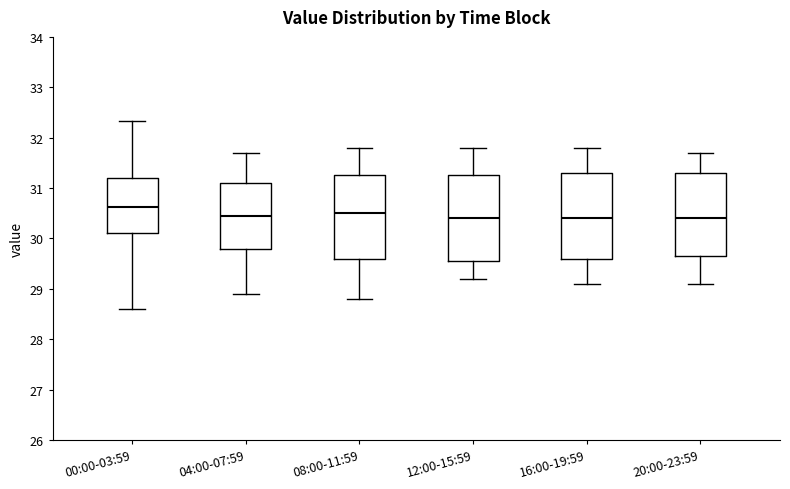

Reading left to right, transcribe this box plot: for each box, give where its median line is, the range the box spans, and where its two whiskers end, as read against the y-axis. The values are not printed on the chart, so give them approximately, as read against the axis.

00:00-03:59: median 30.6, box 30.1 to 31.2, whiskers 28.6 to 32.3
04:00-07:59: median 30.5, box 29.8 to 31.1, whiskers 28.9 to 31.7
08:00-11:59: median 30.5, box 29.6 to 31.3, whiskers 28.8 to 31.8
12:00-15:59: median 30.4, box 29.6 to 31.3, whiskers 29.2 to 31.8
16:00-19:59: median 30.4, box 29.6 to 31.3, whiskers 29.1 to 31.8
20:00-23:59: median 30.4, box 29.7 to 31.3, whiskers 29.1 to 31.7